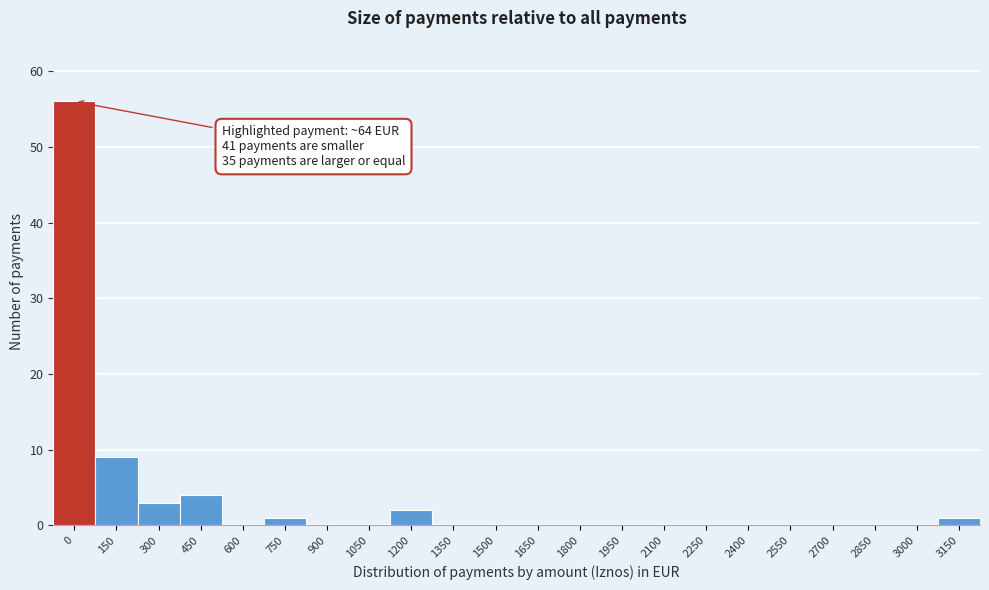

Reading left to right, list all the values displayed in this chart.

0=56	150=9	300=3	450=4	600=0	750=1	900=0	1050=0	1200=2	1350=0	1500=0	1650=0	1800=0	1950=0	2100=0	2250=0	2400=0	2550=0	2700=0	2850=0	3000=0	3150=1